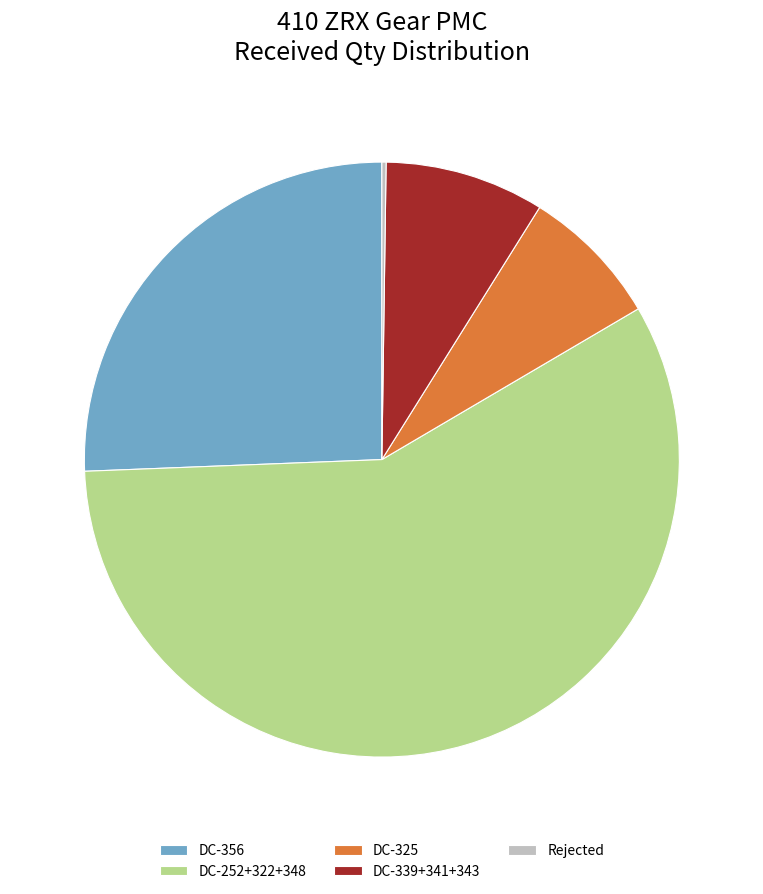

Approximately how many times larger is the value at DC-356 compared to DC-325?

3.4